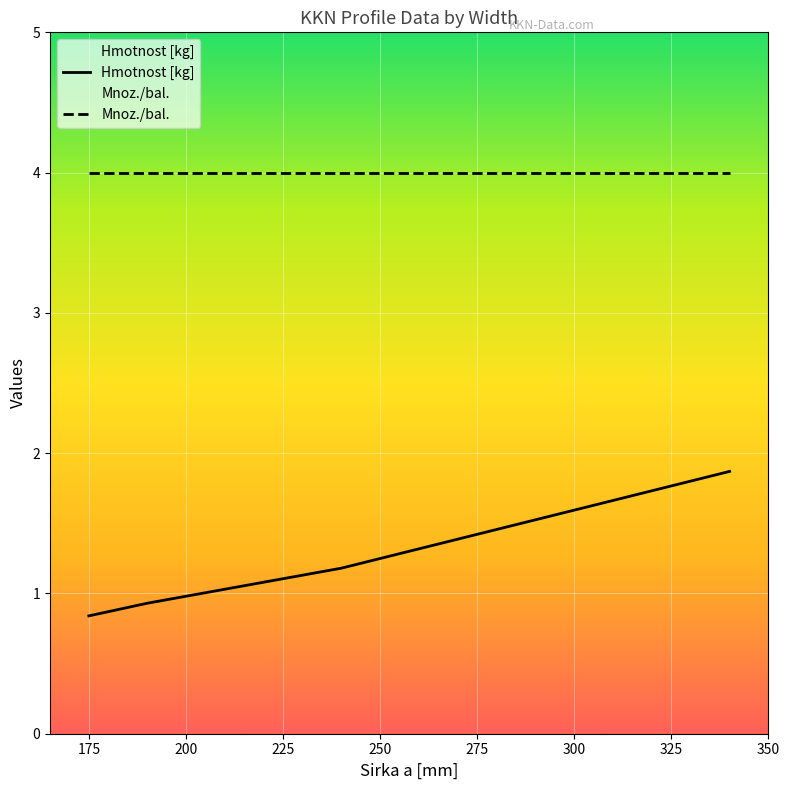

What is the value of the 1st point from the left?

0.8